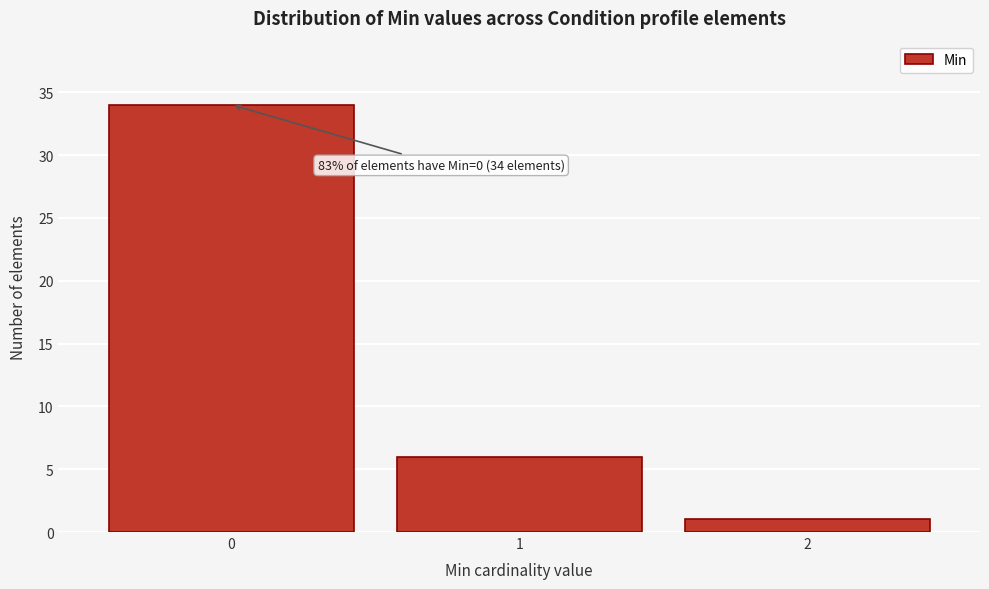

Reading left to right, what are all the values shown in this chart?

34	6	1